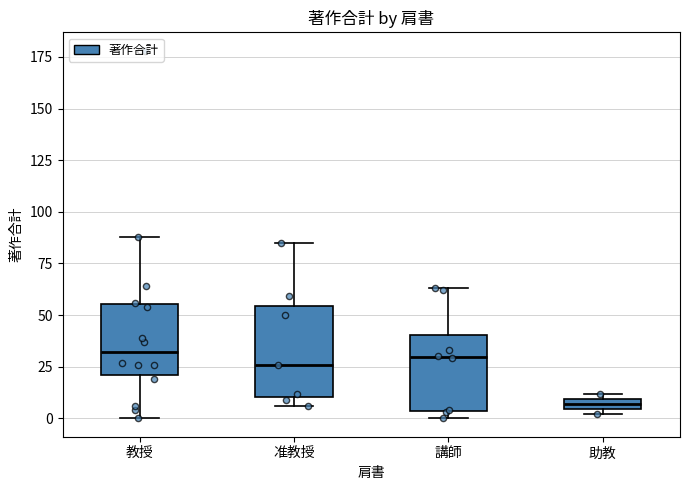

Comparing the boxes themselves (not the whiskers), which one is the tallest?

准教授